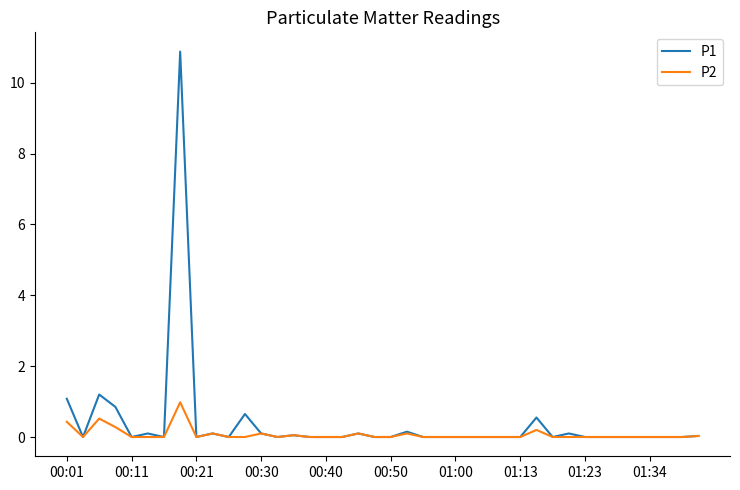

List the series in order of their peak value, highest first.

P1, P2